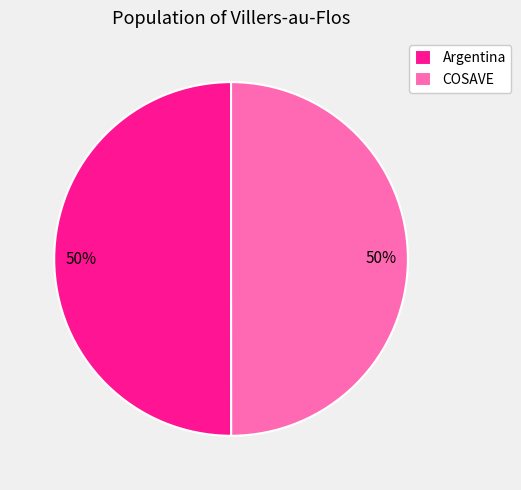

To the nearest percent, what percentage of the pie is COSAVE?

50%